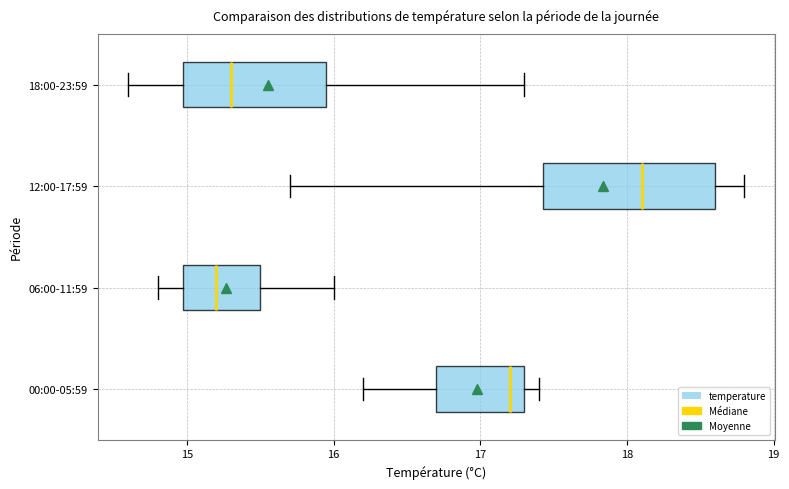

Which box's median line is the furthest to the left?

06:00-11:59